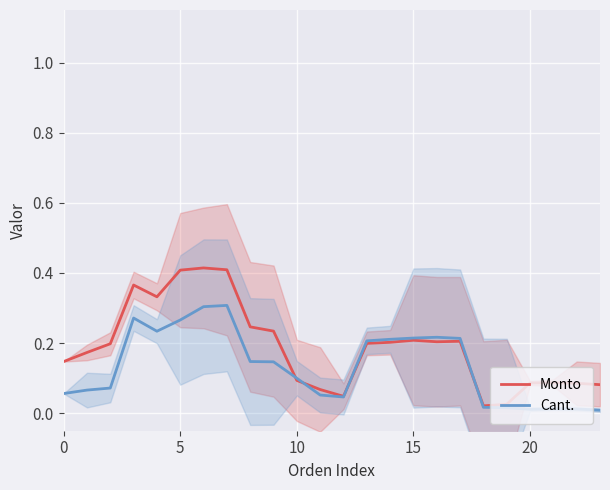

Reading left to right, transcribe all the data shown in this chart.

Monto: 0.1	0.2	0.2	0.4	0.3	0.4	0.4	0.4	0.2	0.2	0.1	0.1	0.0	0.2	0.2	0.2	0.2	0.2	0.0	0.0	0.1	0.1	0.1	0.1
Cant.: 0.1	0.1	0.1	0.3	0.2	0.3	0.3	0.3	0.1	0.1	0.1	0.1	0.0	0.2	0.2	0.2	0.2	0.2	0.0	0.0	0.0	0.0	0.0	0.0